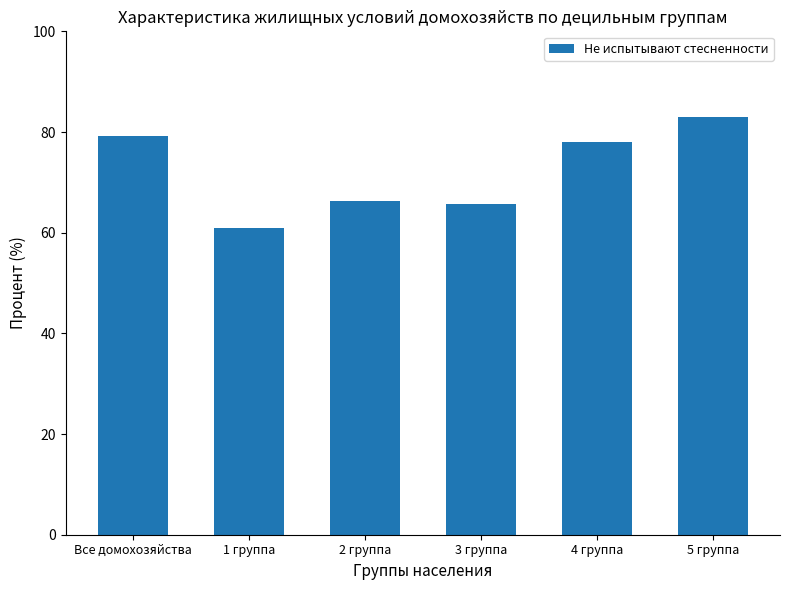

Are the bars grouped side by side (vs. stacked)?

No